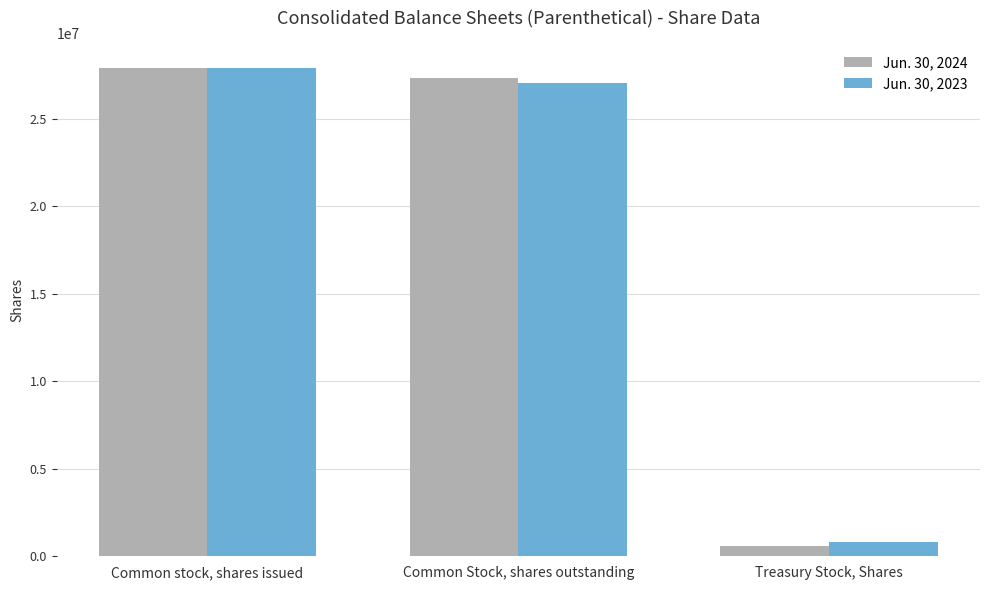

Where is Jun. 30, 2023 nearest to the value 14364558?

Common Stock, shares outstanding